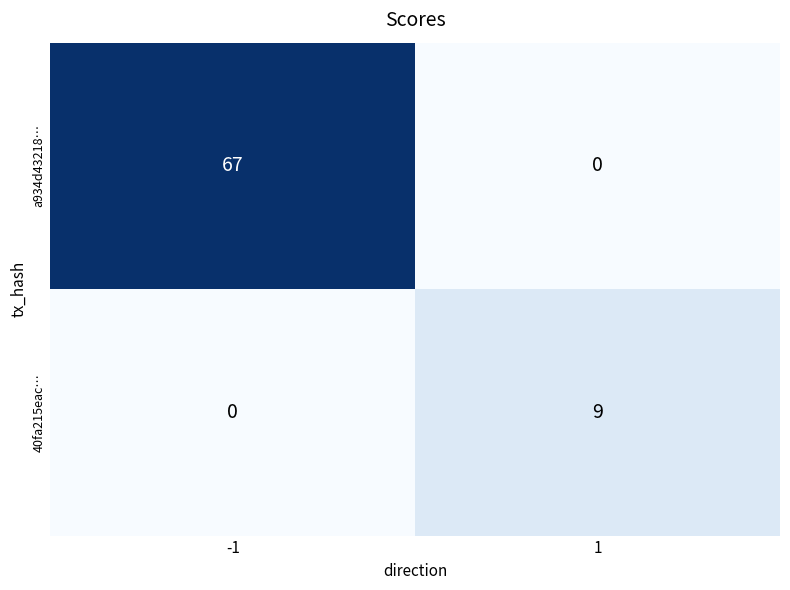

Is it true that 40fa215eac… equals 5 at 1?

False